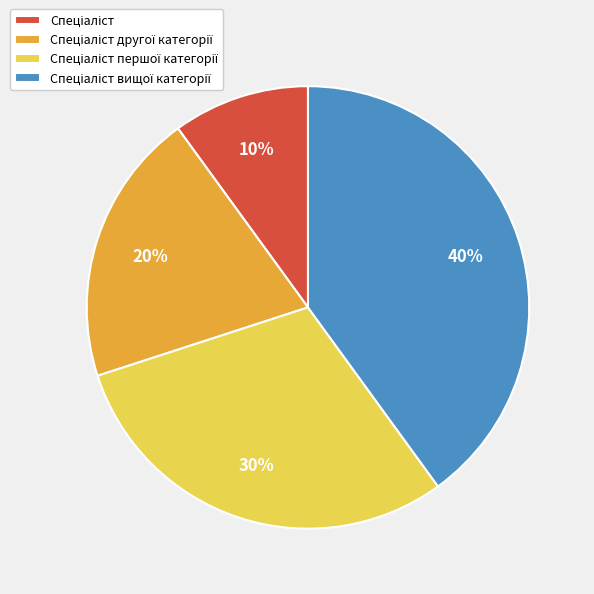

To the nearest percent, what is the average slice percentage?

25%